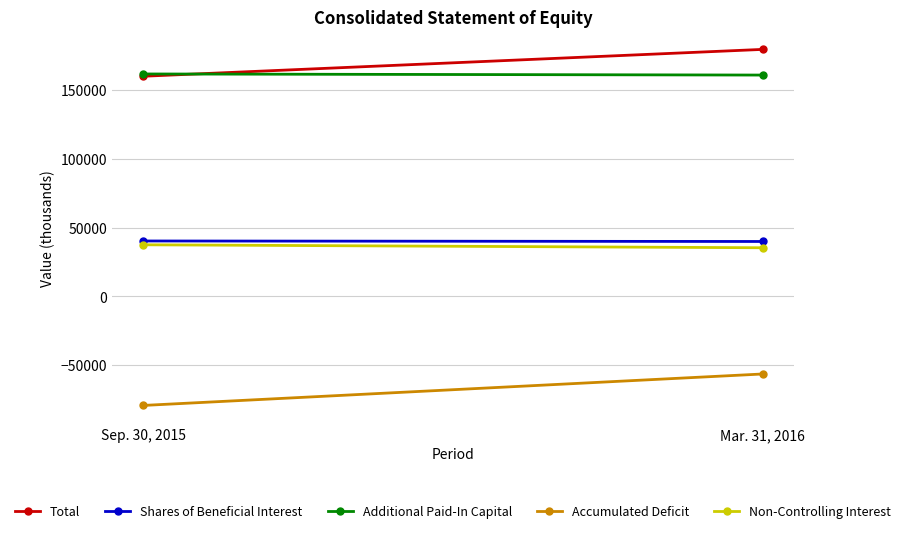

What value does the Additional Paid-In Capital series have at Mar. 31, 2016, to the nearest 50?

161050